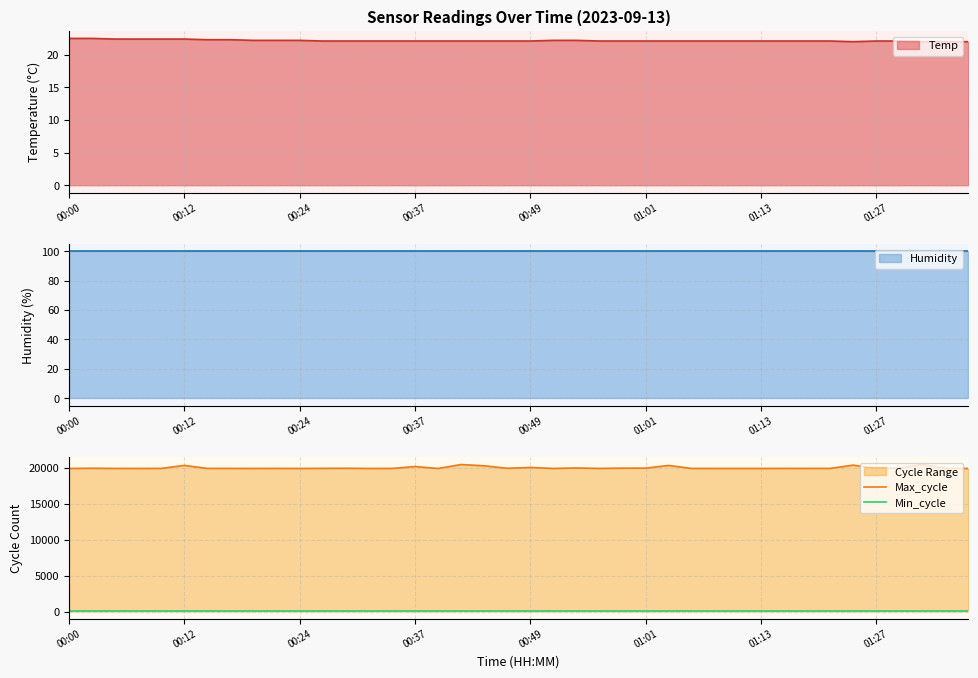

What is the minimum value for Max_cycle?

19924